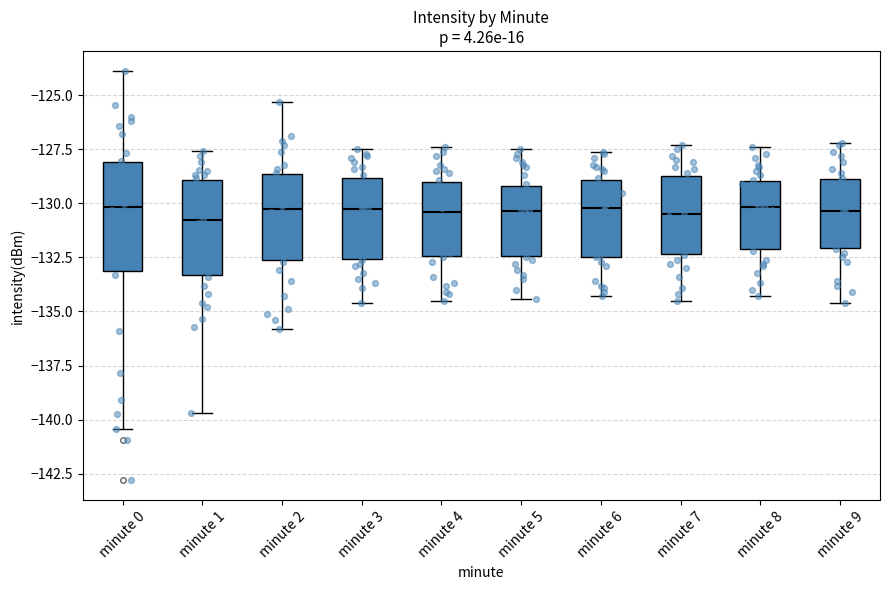

Where does the lower whisker of the box for minute 0 end on the y-axis? The values are not printed on the chart, so give them approximately, as read against the axis.

-140.5